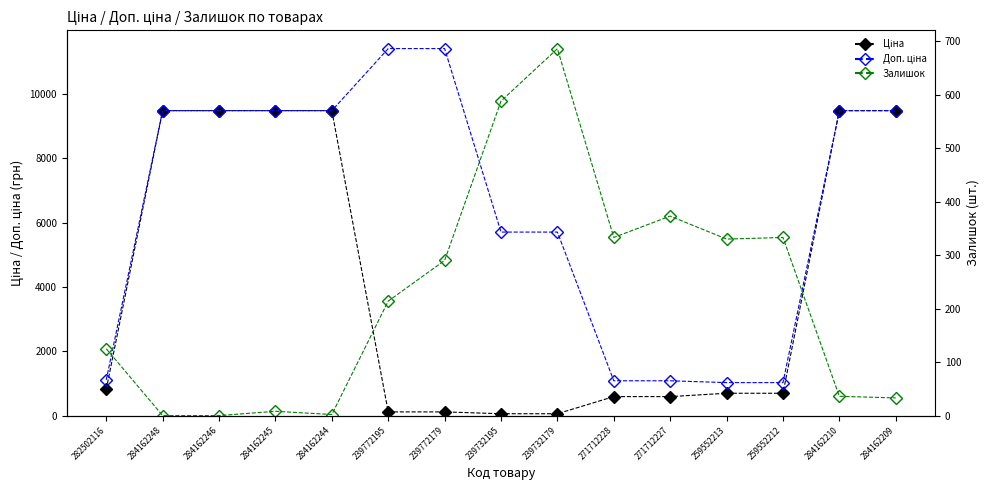

What is the average value of the Ціна series?

4040.6